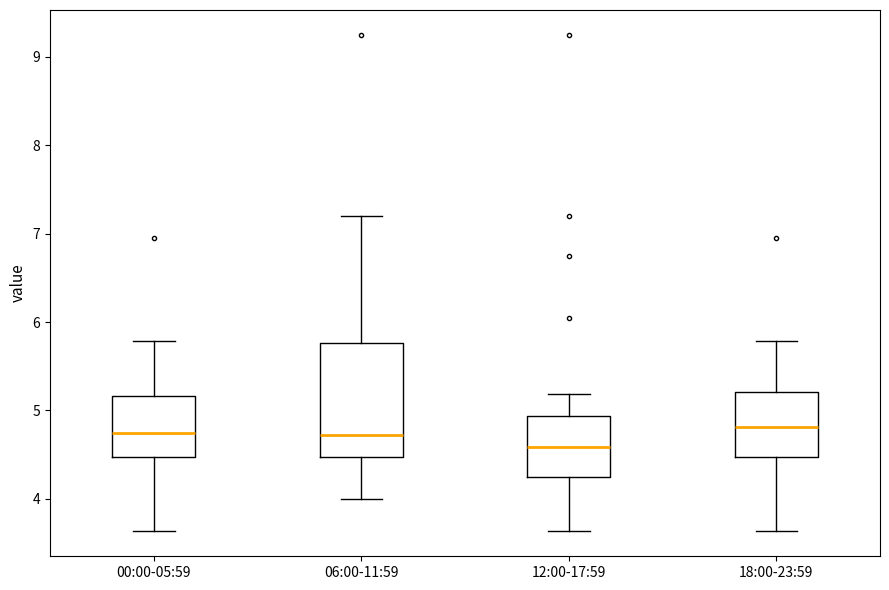

Where is the lower edge of the box for 12:00-17:59 on the y-axis? The values are not printed on the chart, so give them approximately, as read against the axis.

4.2